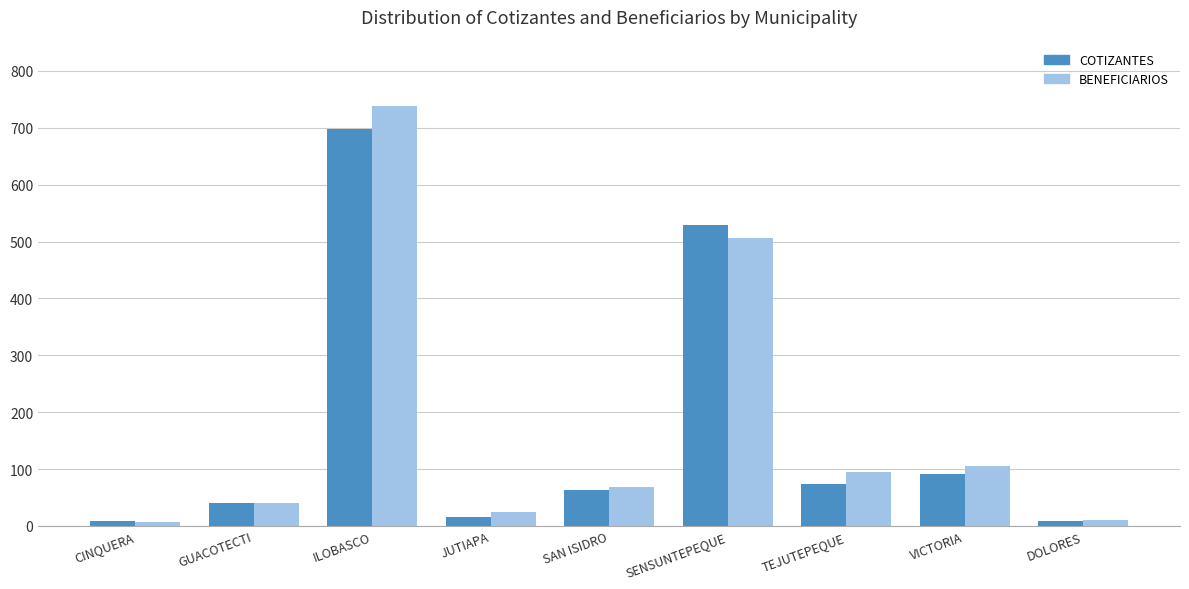

How many values in the BENEFICIARIOS series are below 69?

4